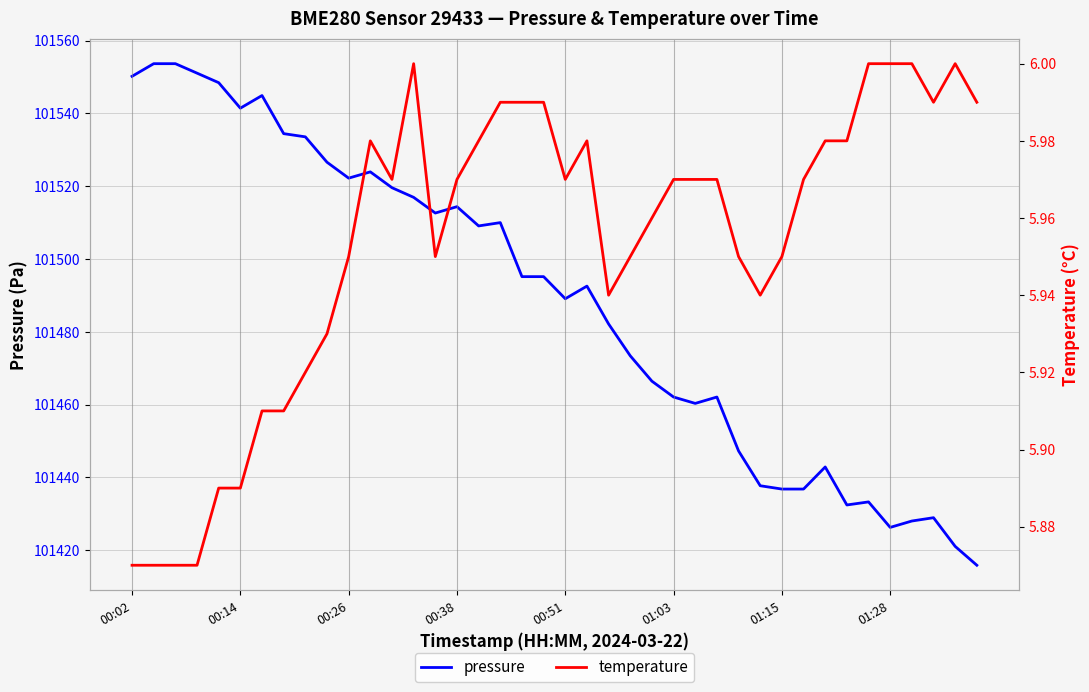

True or false: pressure and temperature cross at least once.

False